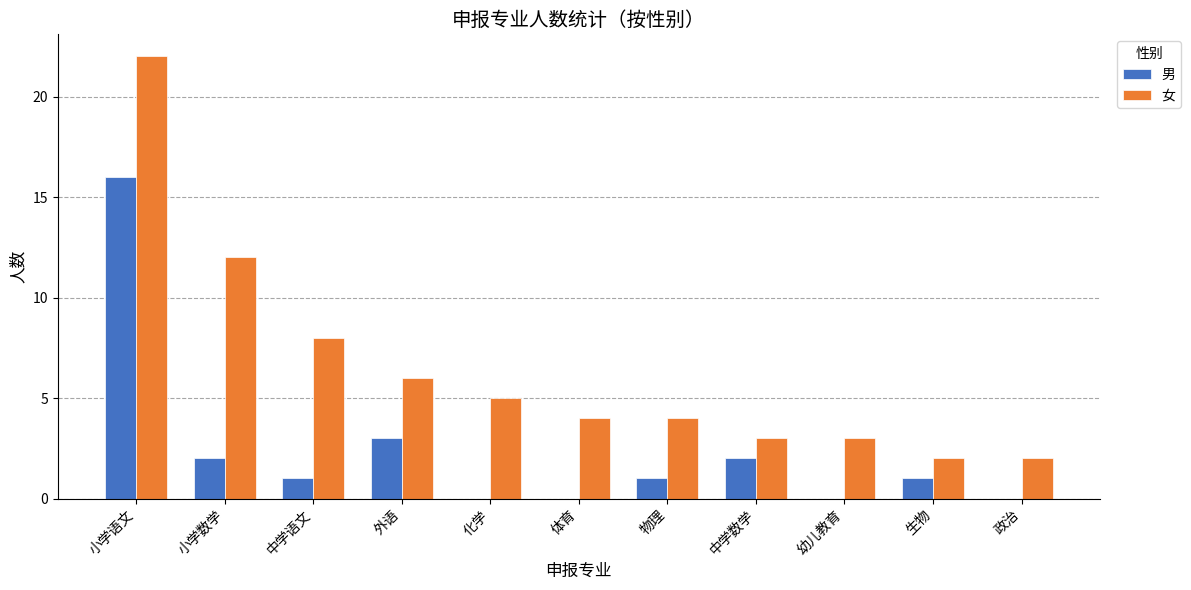

Is it true that 男 equals 2 at 生物?

False